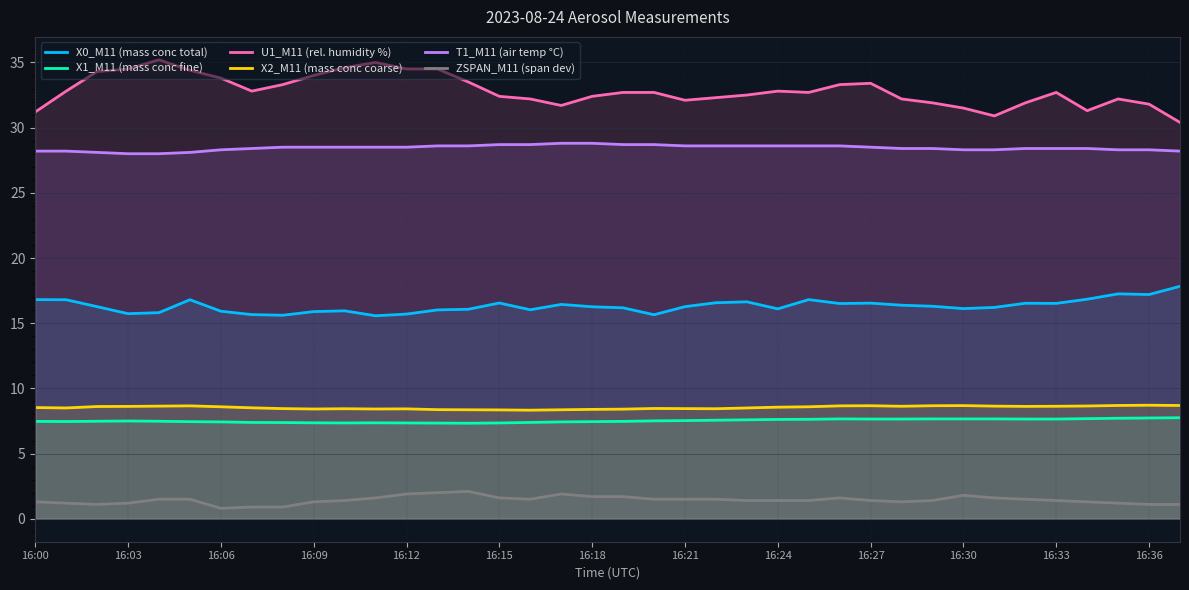

Which series has the largest total across all categories?

U1_M11 (rel. humidity %)